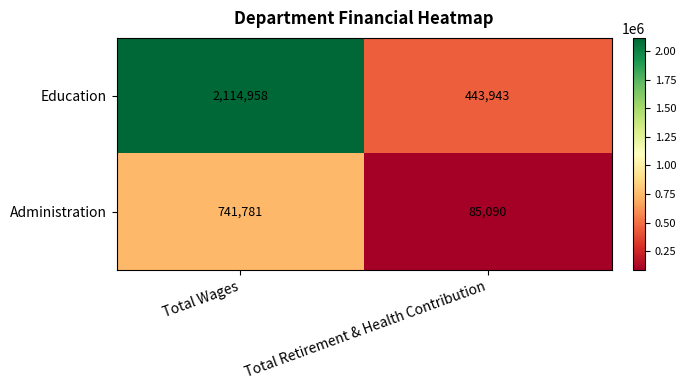

What is the difference between the highest and lowest values at Total Retirement & Health Contribution?

358853